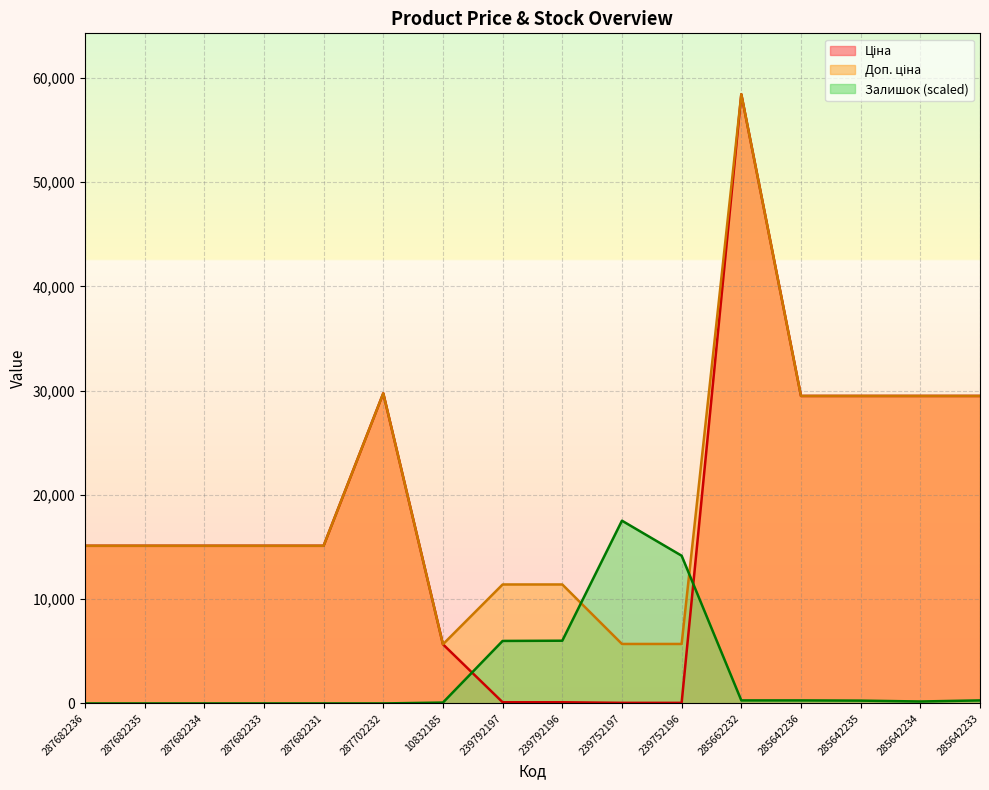

What is the sum of the Доп. ціна values at 287702232 and 287682234?

44867.2